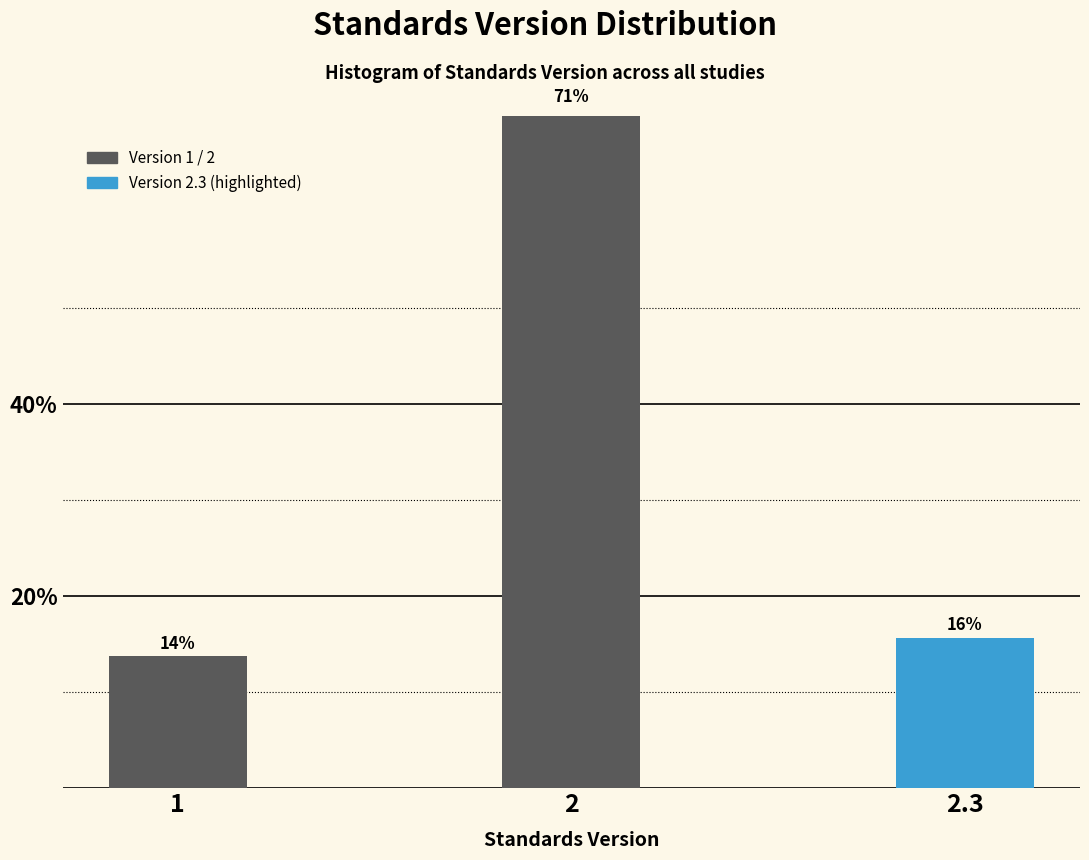

Are the bars horizontal?

No